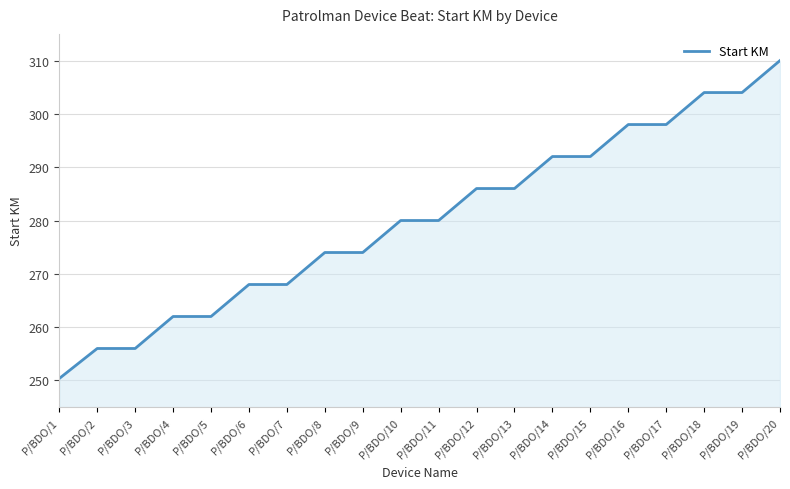

What is the approximate value at P/BDO/15?

292.0